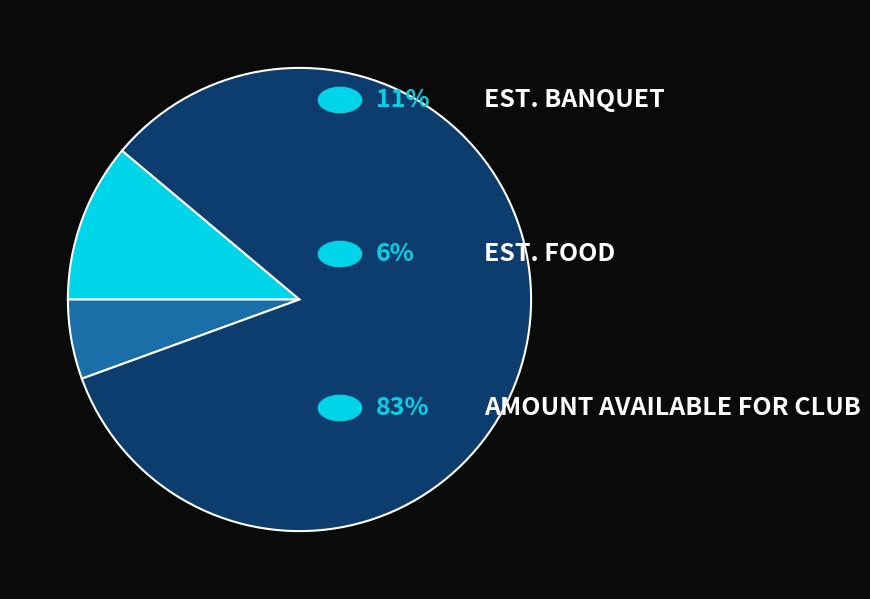

Is there any slice that represents more than half of the pie?

Yes